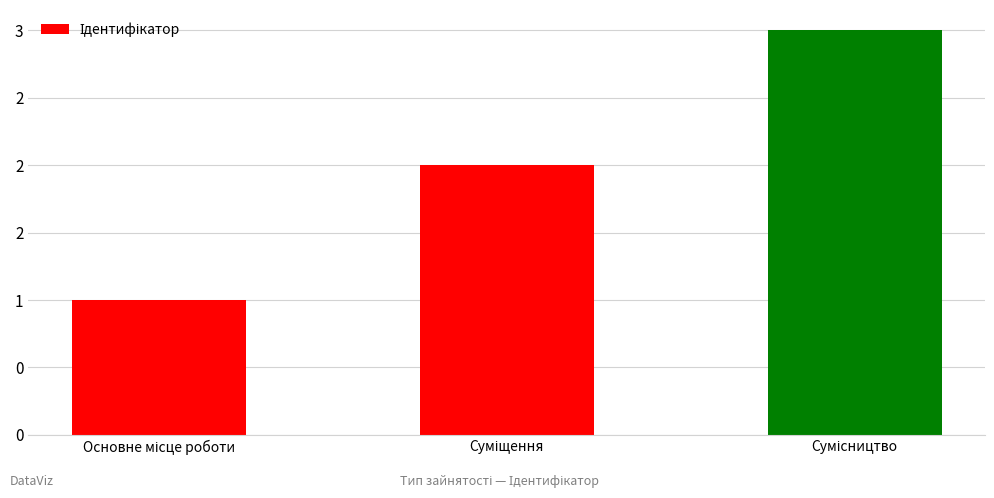

Does the chart contain any negative values?

No